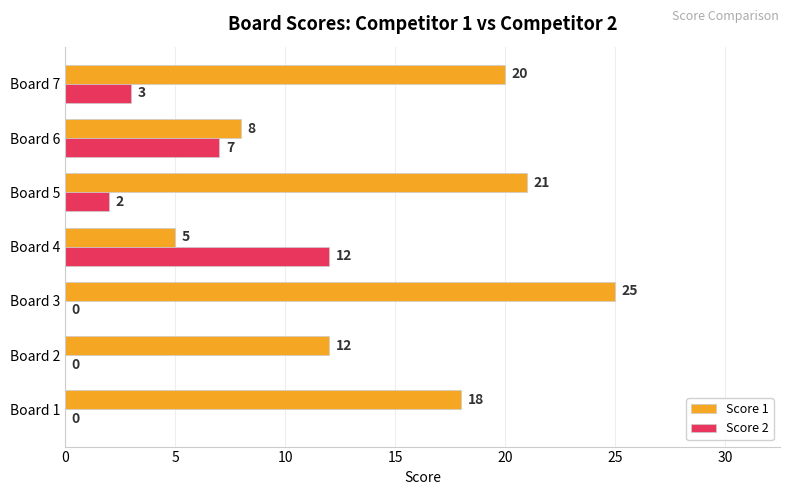

What is the total value across all series at Board 1?

18